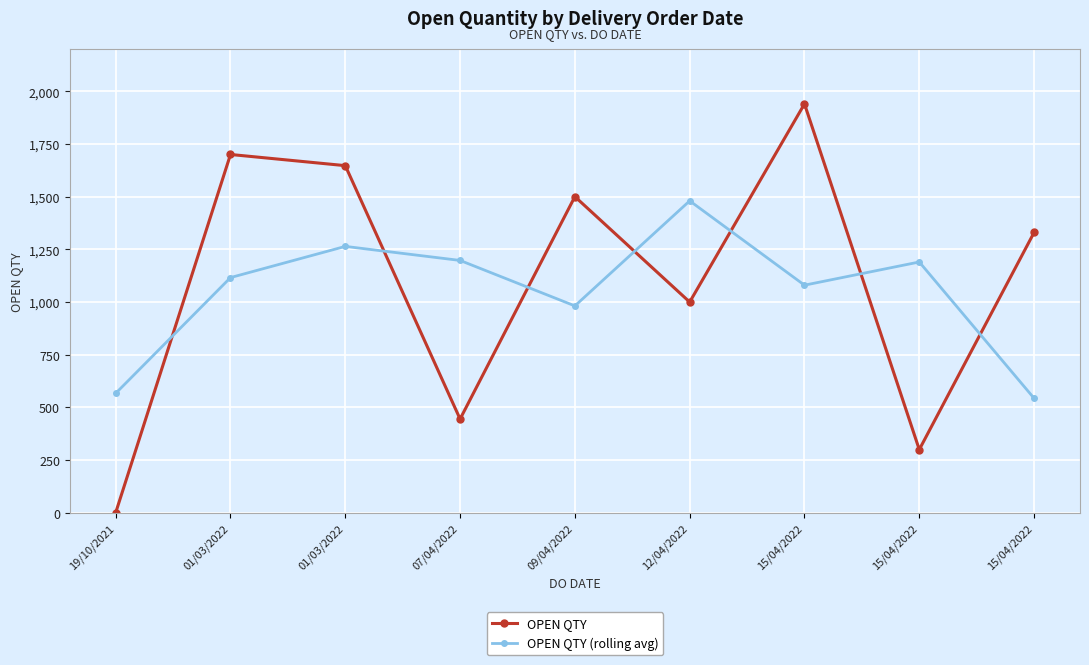

How many categories are shown in the chart?

9